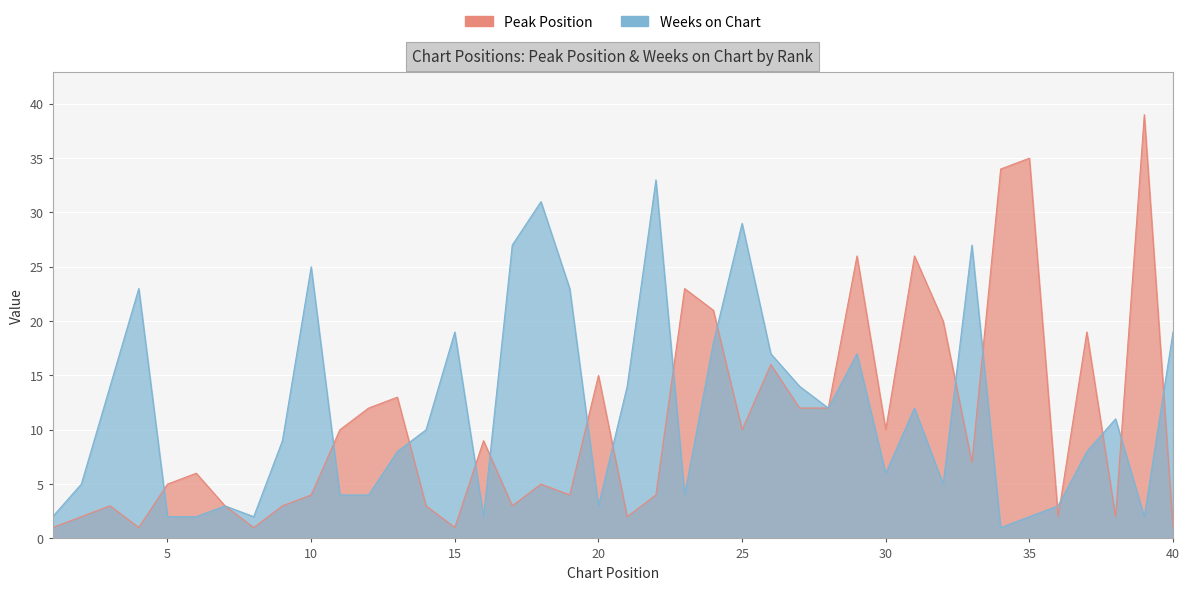

Which category has the lowest value in the Peak Position series?

1